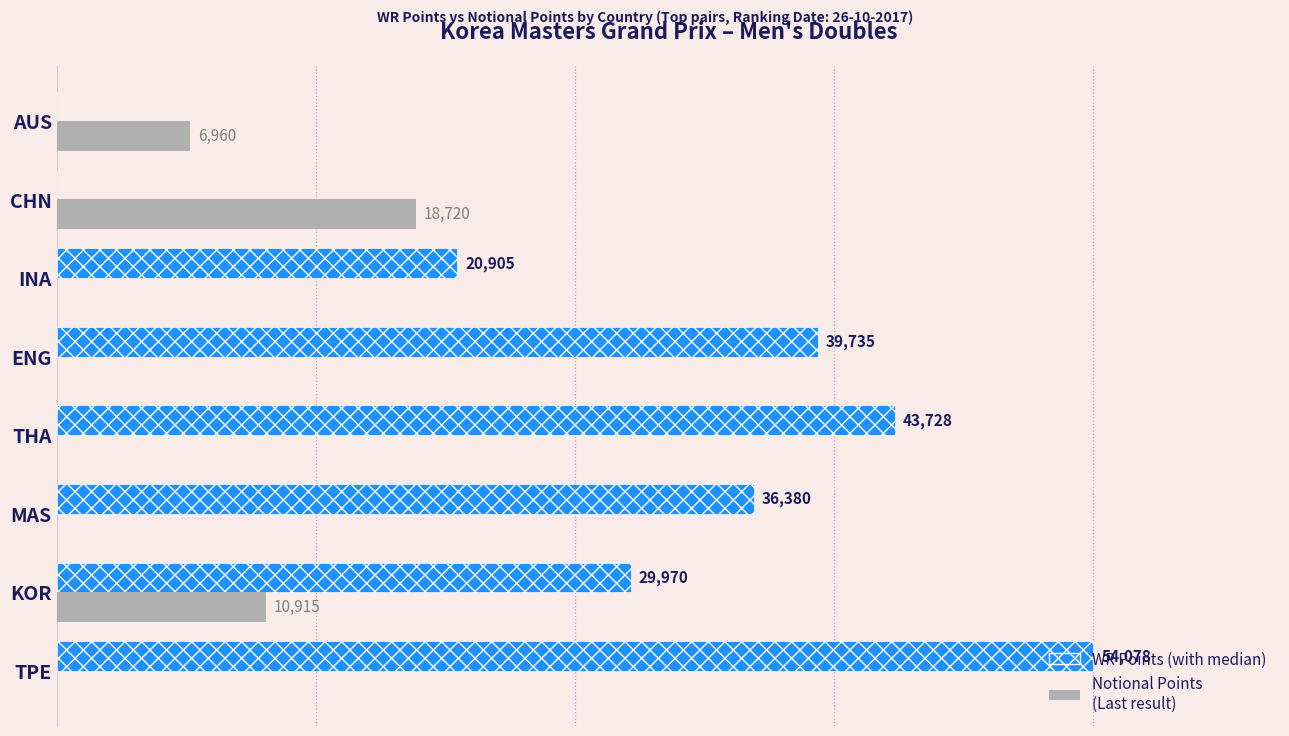

At which category is the sum across all series the highest?

TPE